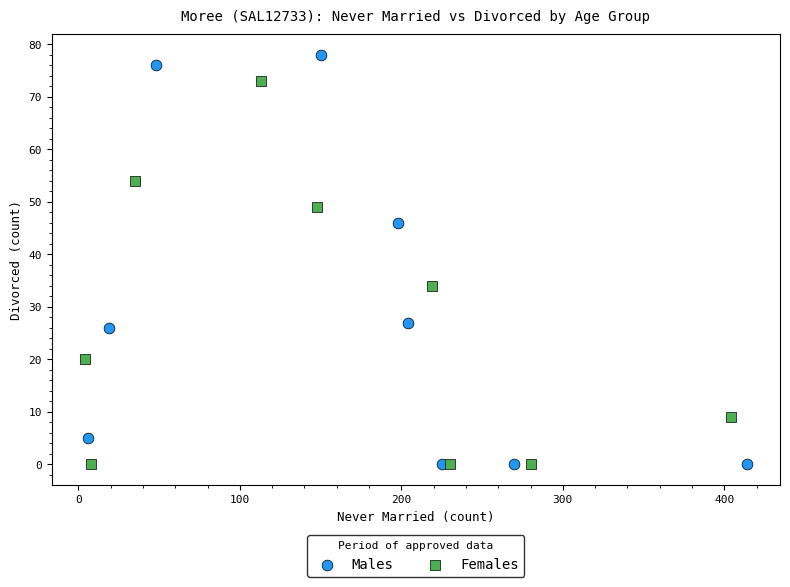

Which series contains the highest Y value?

Males